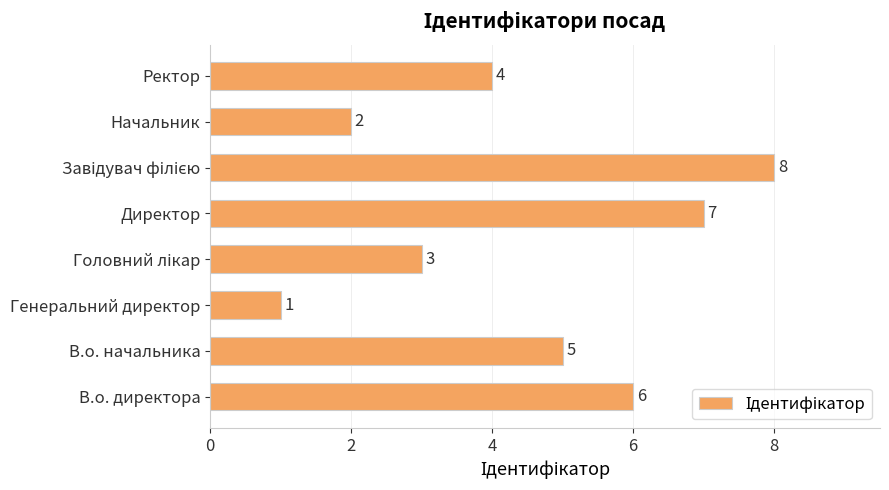

The value at Ректор is 2. True or false?

False